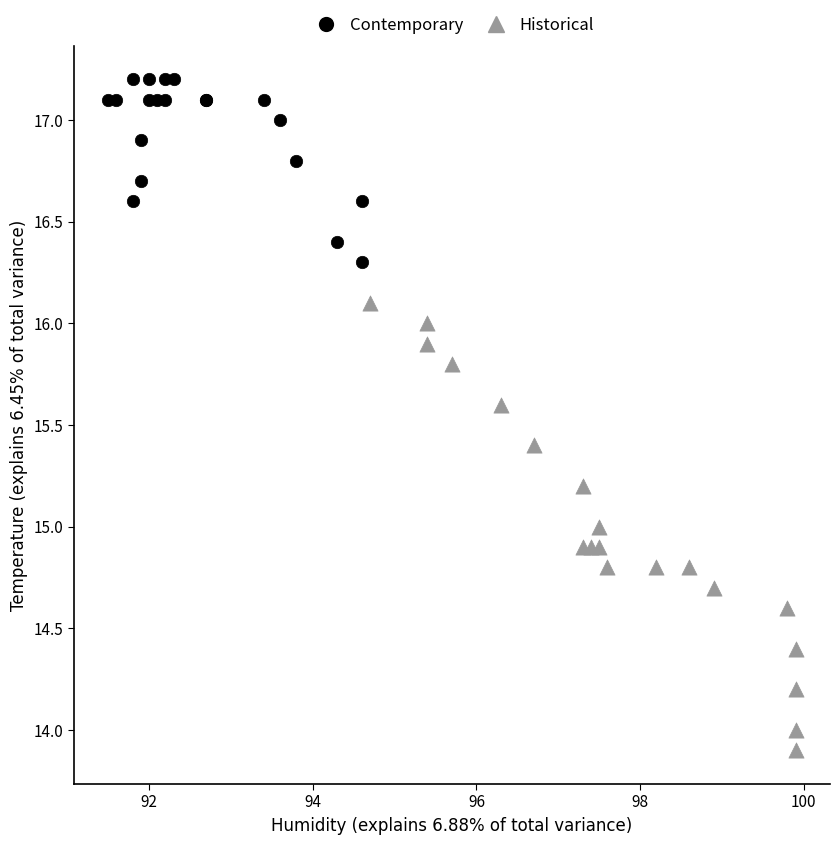

What are all the series names shown in the legend?

Contemporary, Historical